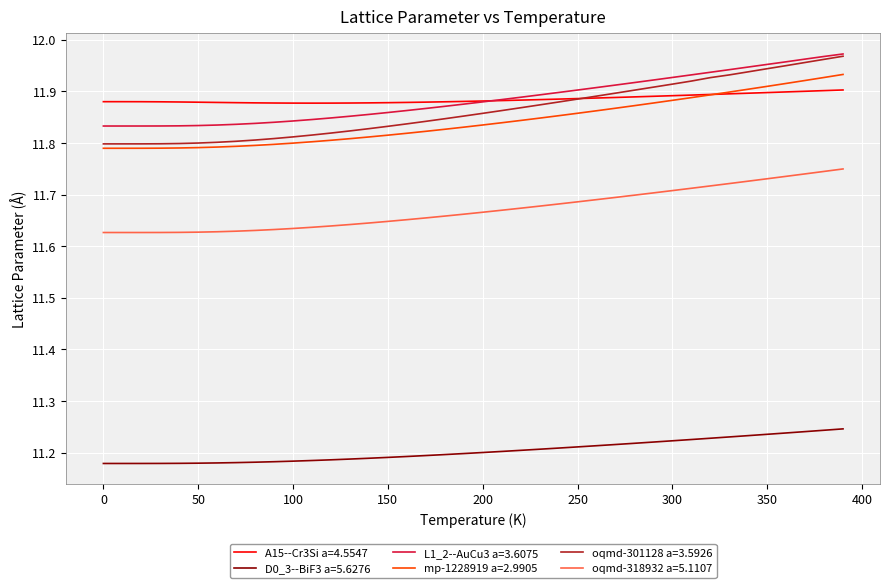

True or false: oqmd-318932 a=5.1107 and mp-1228919 a=2.9905 intersect in this chart.

False